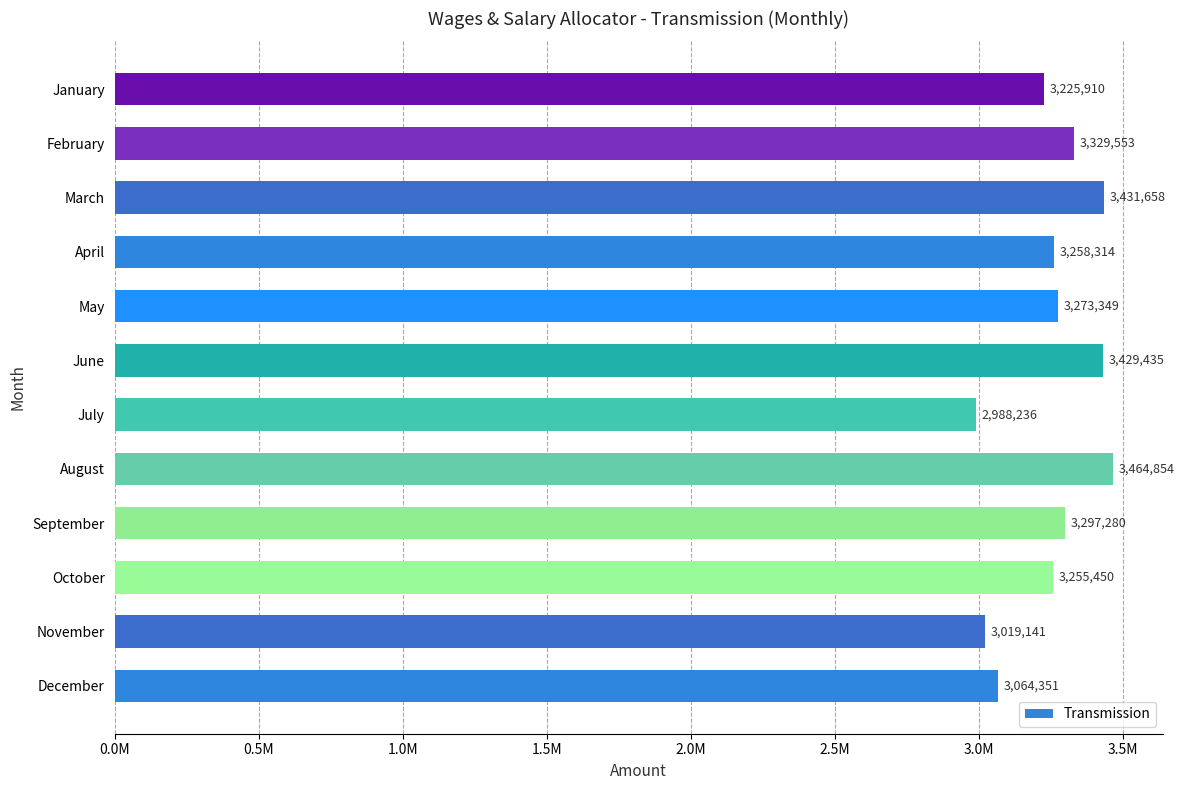

What is the average value?

3253127.5